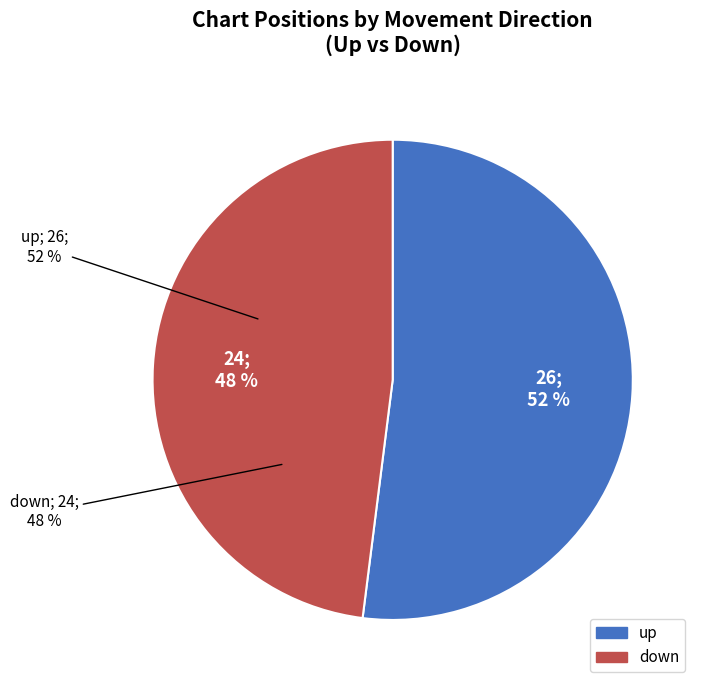

What is the total percentage of down and up?

100.0%